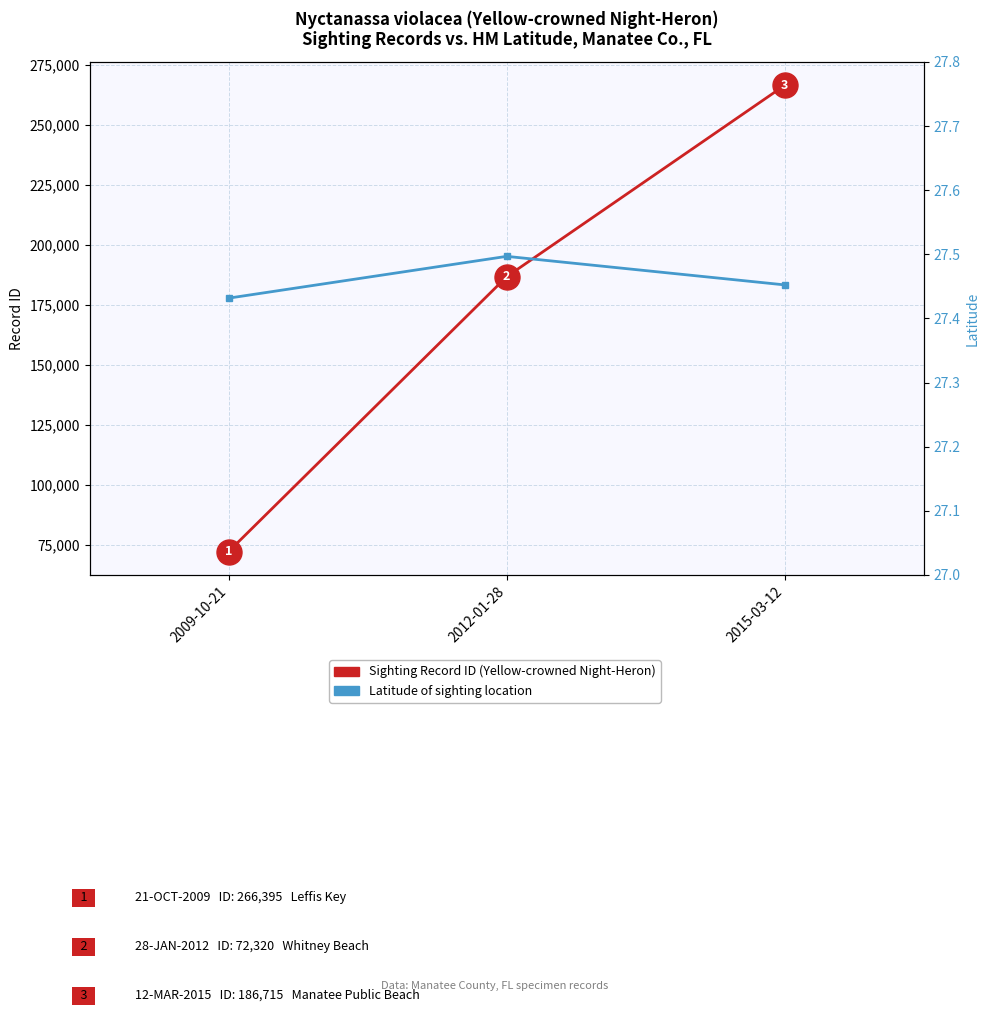

The Latitude series shows 6.7 at 2009-10-21. True or false?

False